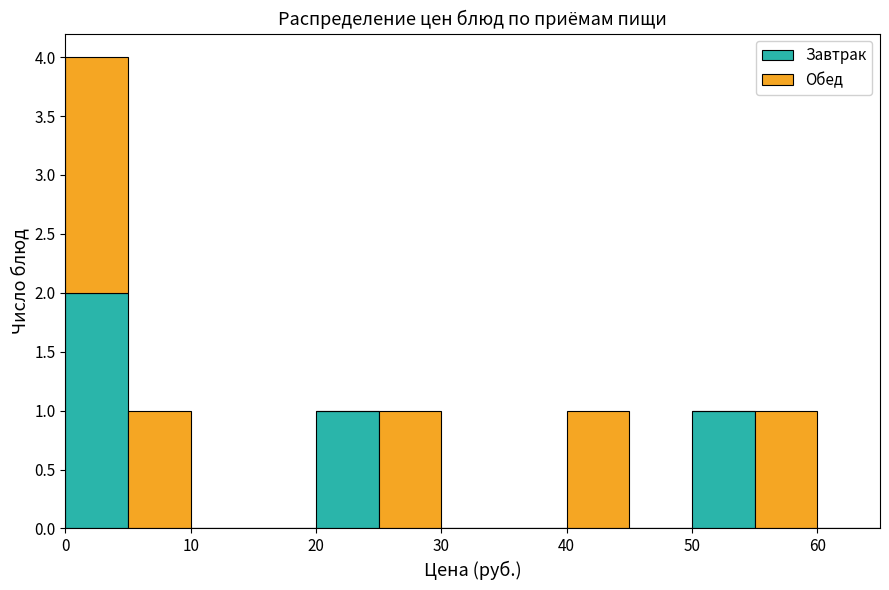

What is the total height of the stacked bar covering 20 to 25 on the x-axis? The values are not printed on the chart, so give them approximately, as read against the axis.

1